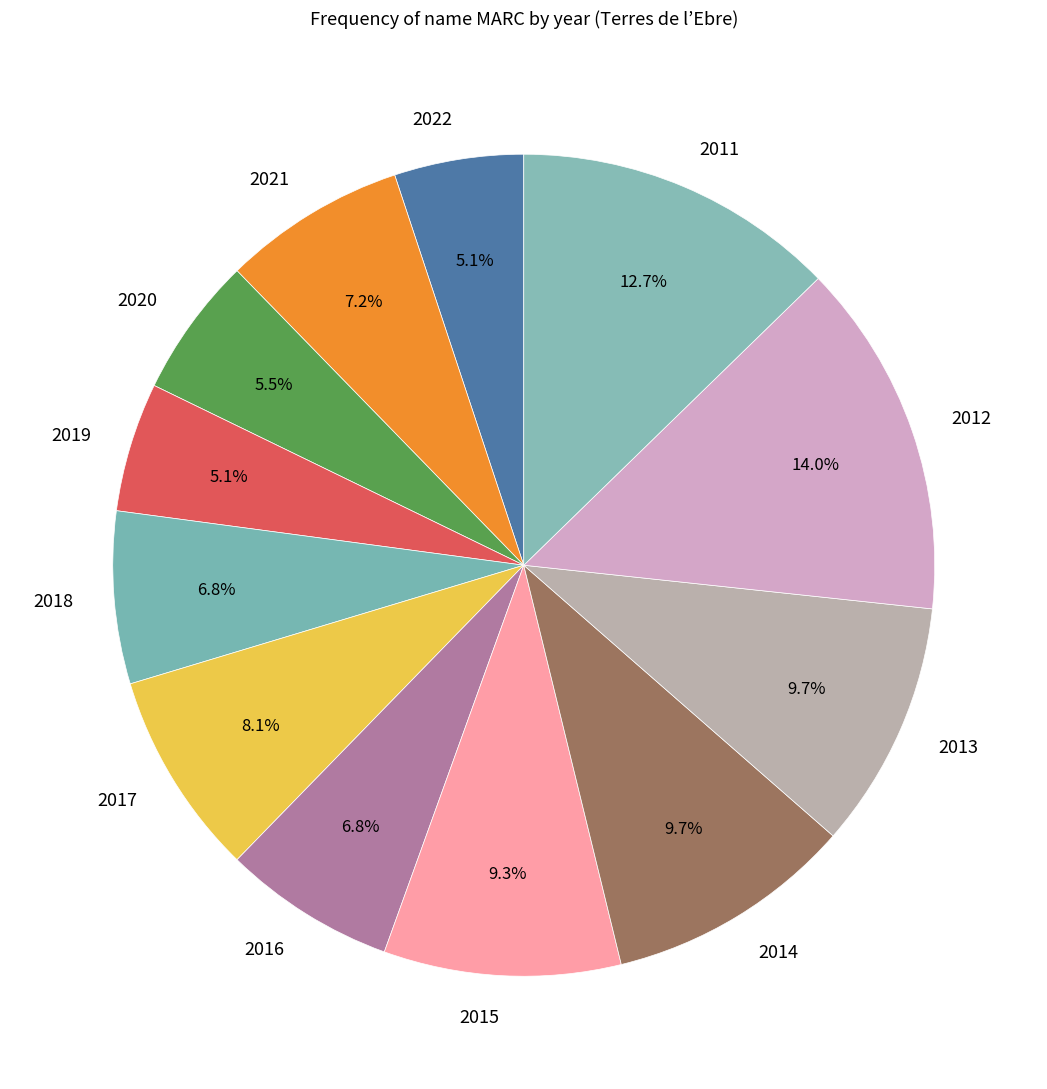

What is the ratio of the value at 2016 to the value at 2017?

0.8